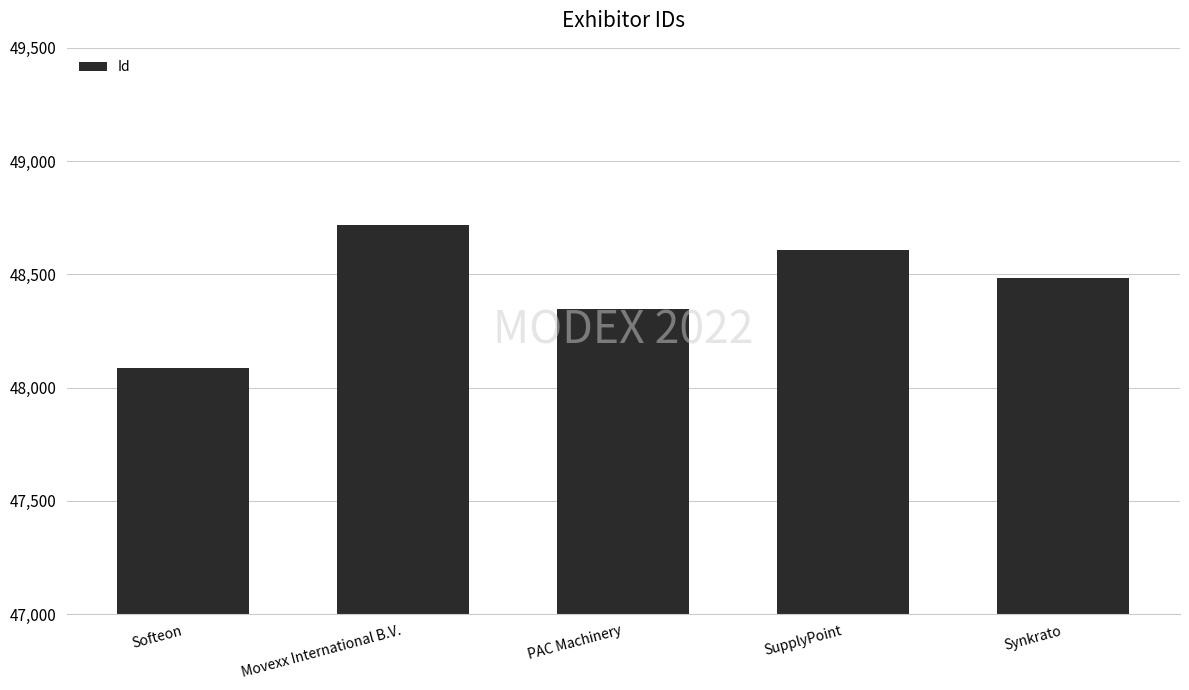

The value at Softeon is 82145. True or false?

False